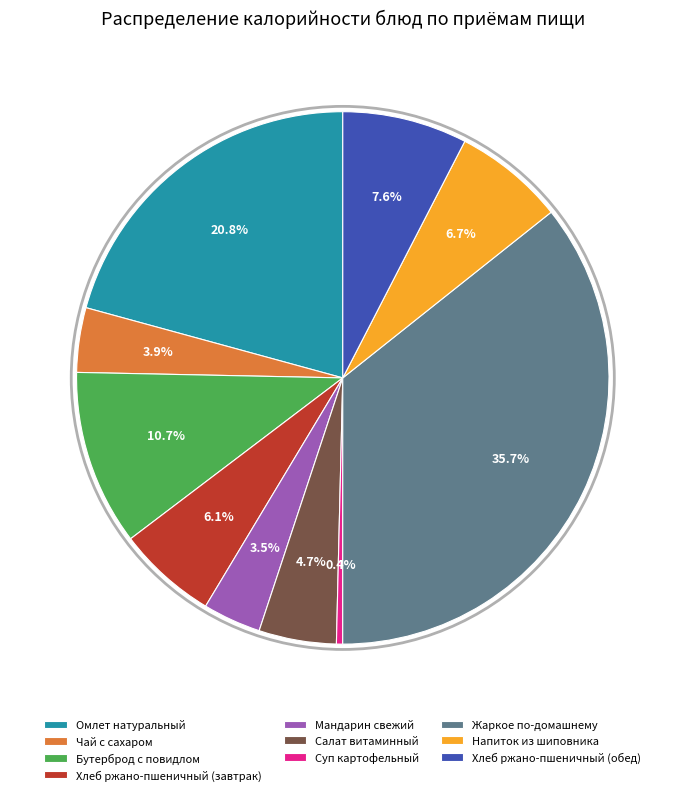

Count the number of slices in the pie.

10